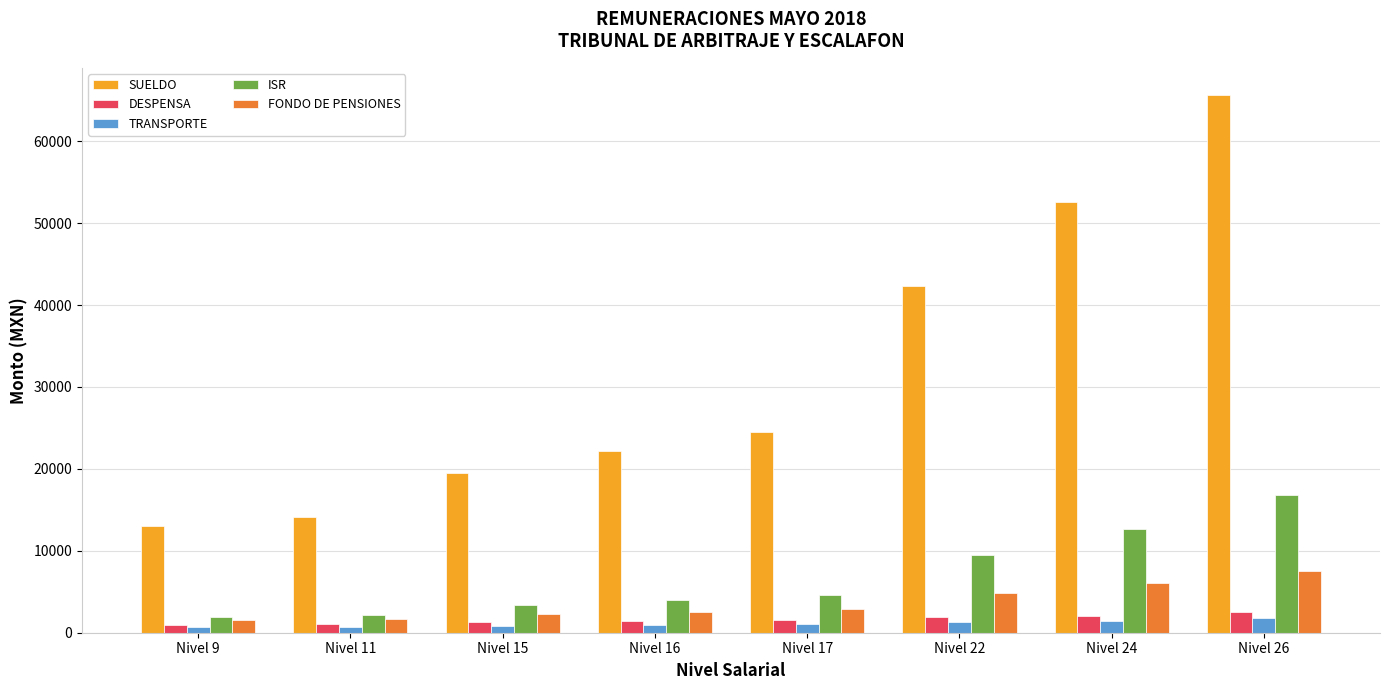

Which category has the highest value across all series?

Nivel 26